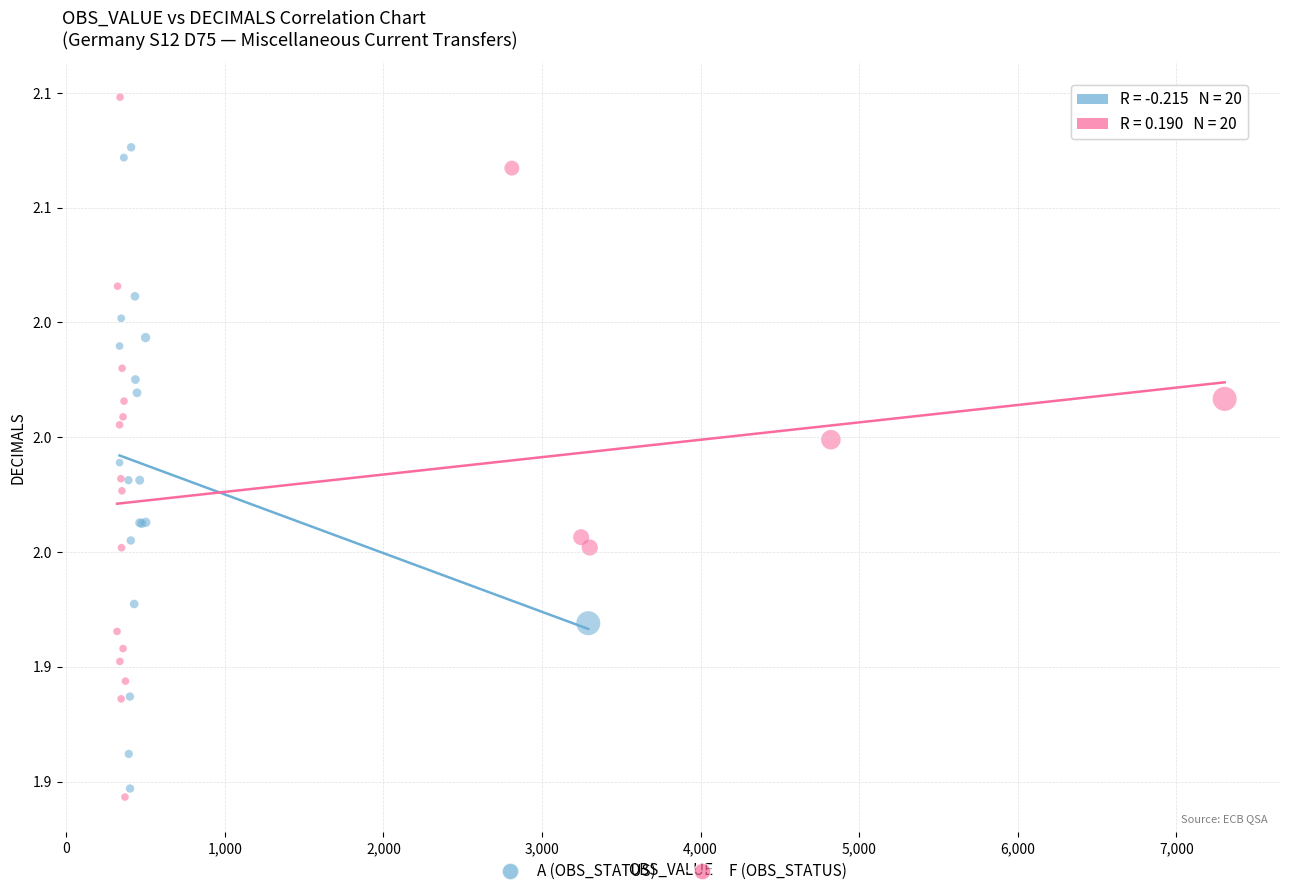

Which series has the largest Y range (max minus min)?

F (OBS_STATUS)